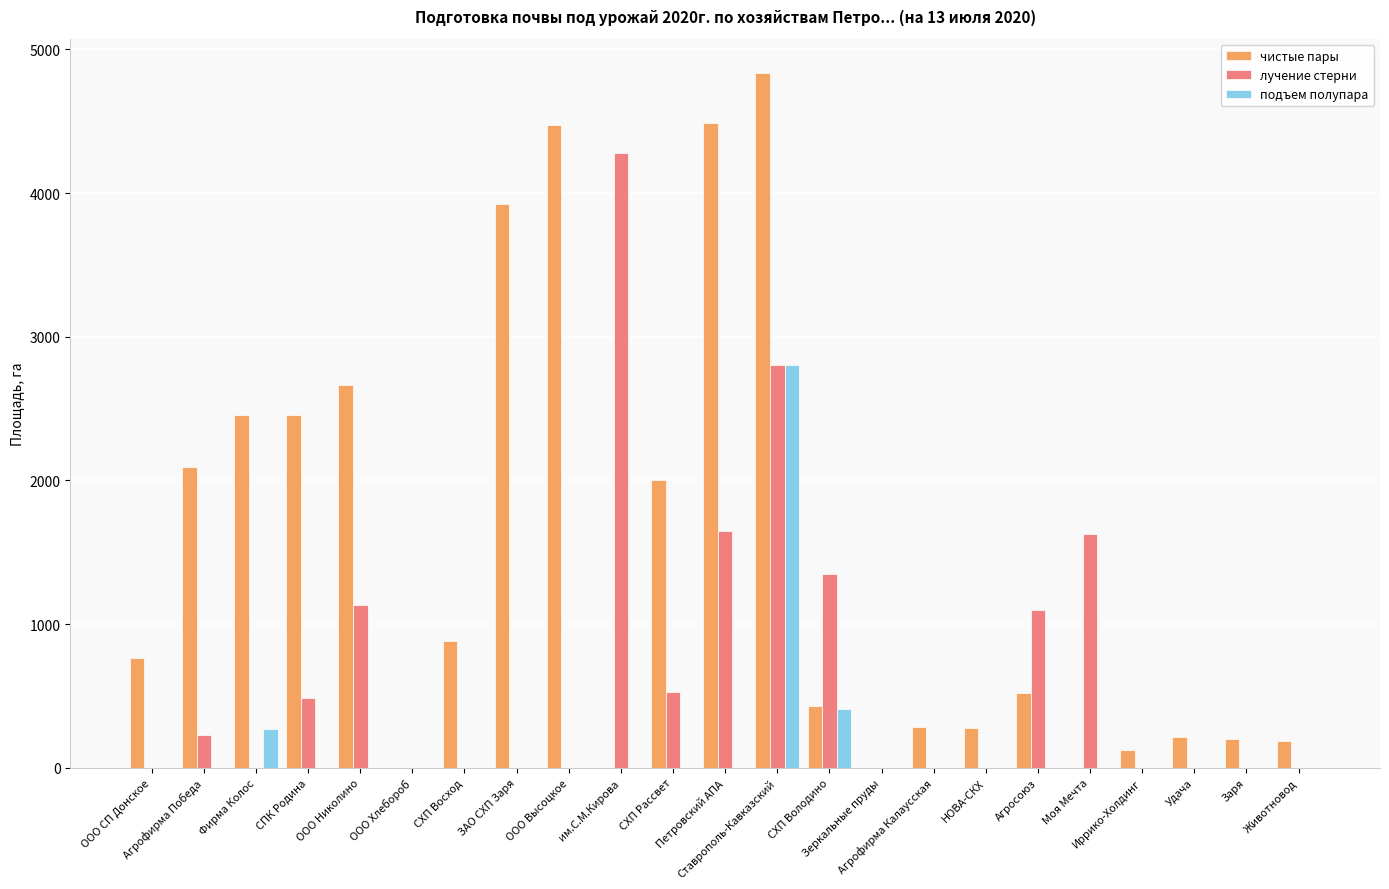

Which series has the largest total across all categories?

чистые пары